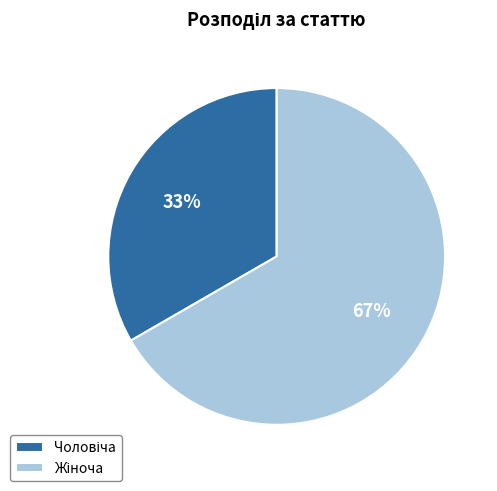

Is there a majority slice in this chart?

Yes